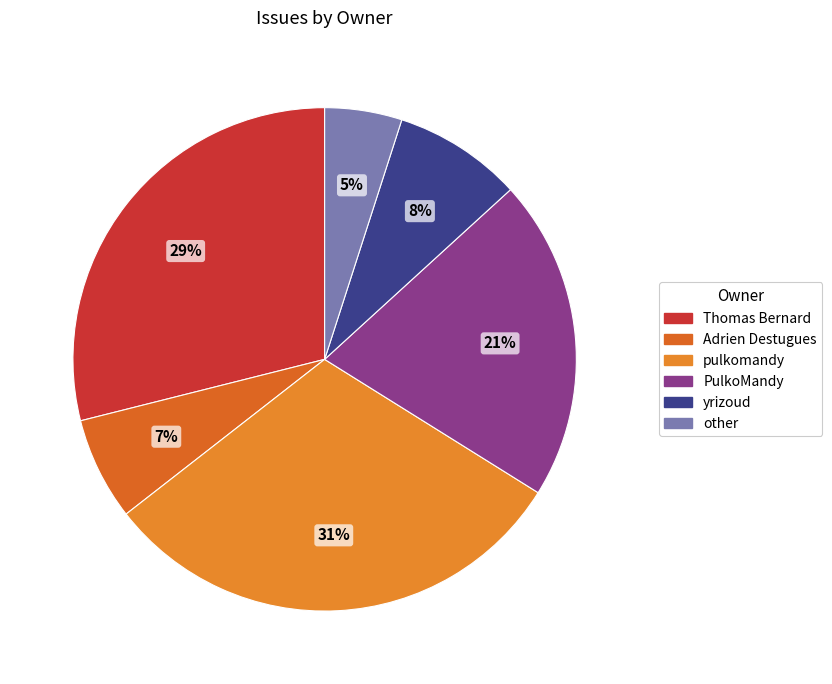

Combined, what portion of the pie is Thomas Bernard and yrizoud?

37.2%